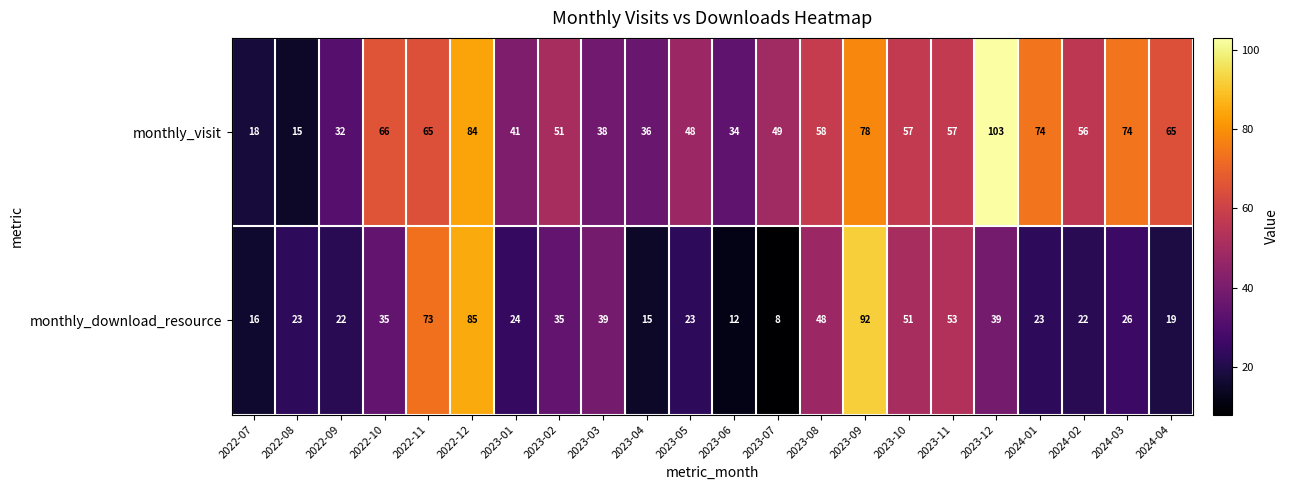

What is the spread (max minus min) of values at 2023-07?

41